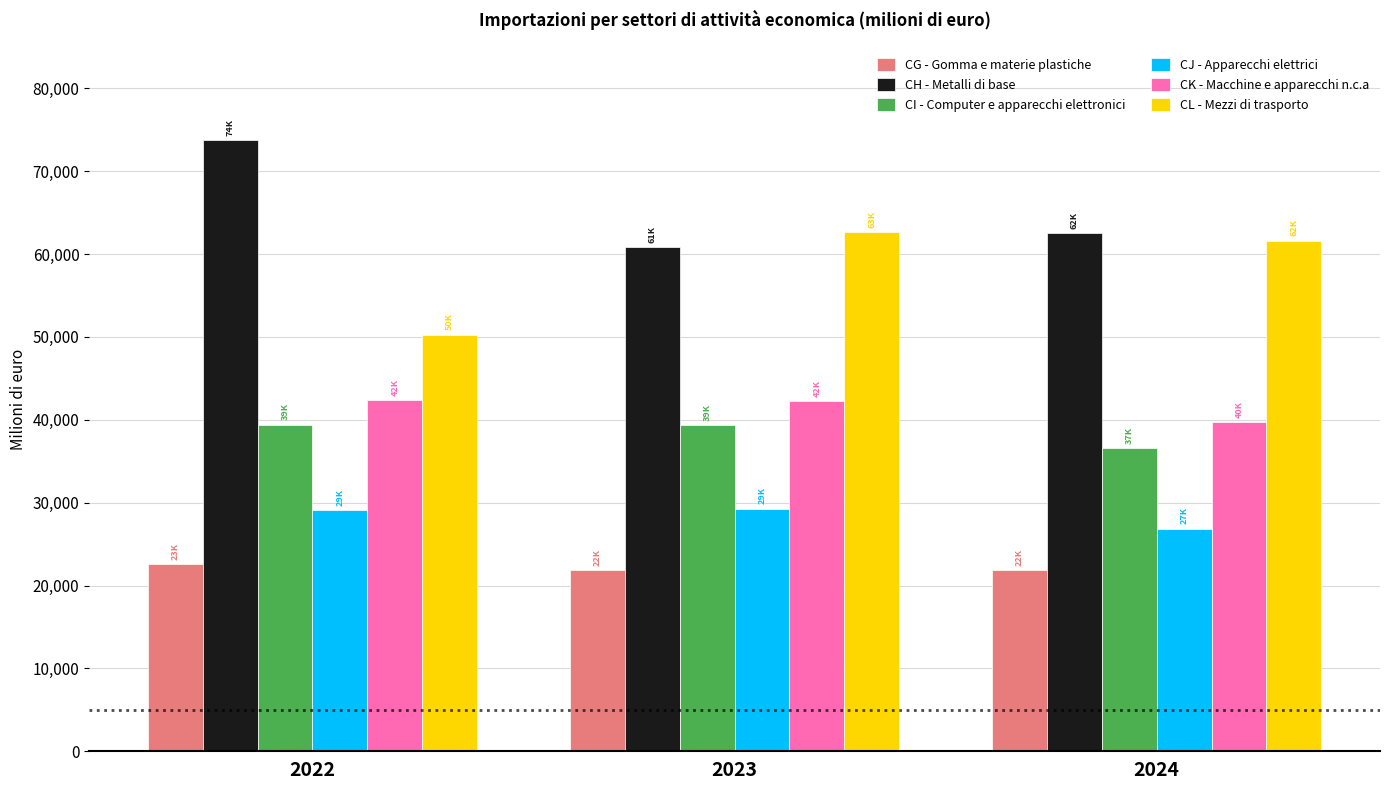

Are the bars horizontal?

No